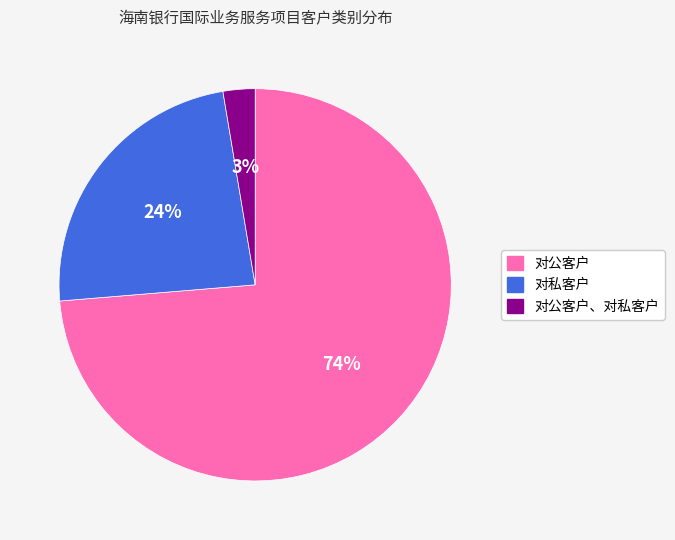

Is the sum of 对公客户、对私客户 and 对公客户 greater than half?

Yes